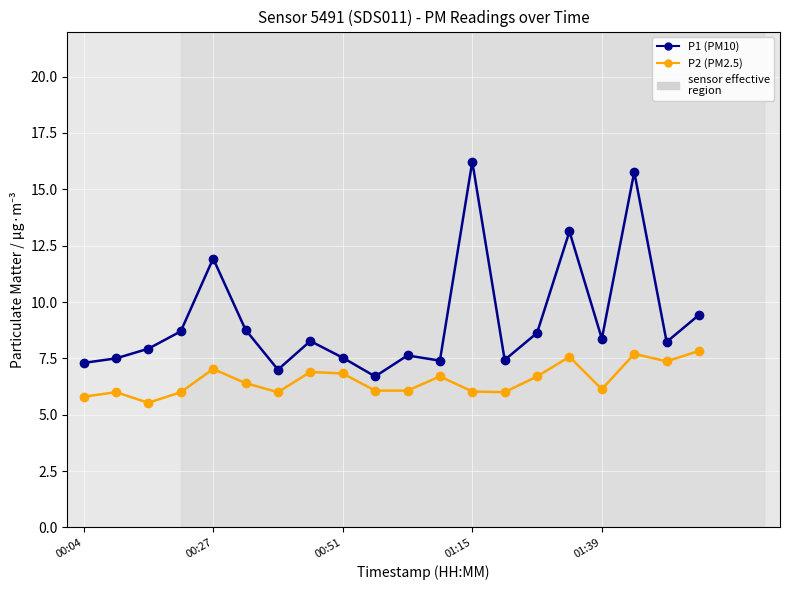

True or false: P1 (PM10) and P2 (PM2.5) intersect in this chart.

False